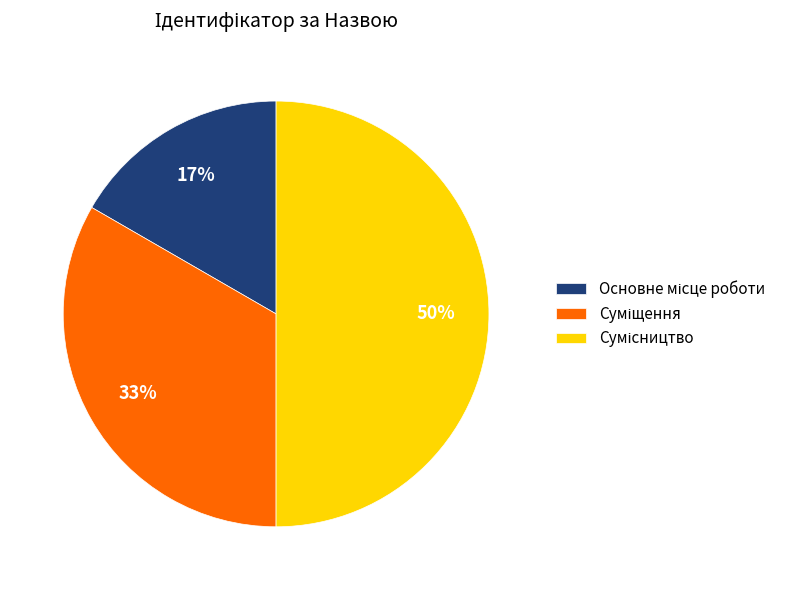

To the nearest percent, what is the difference between the largest and smallest slice percentages?

33%